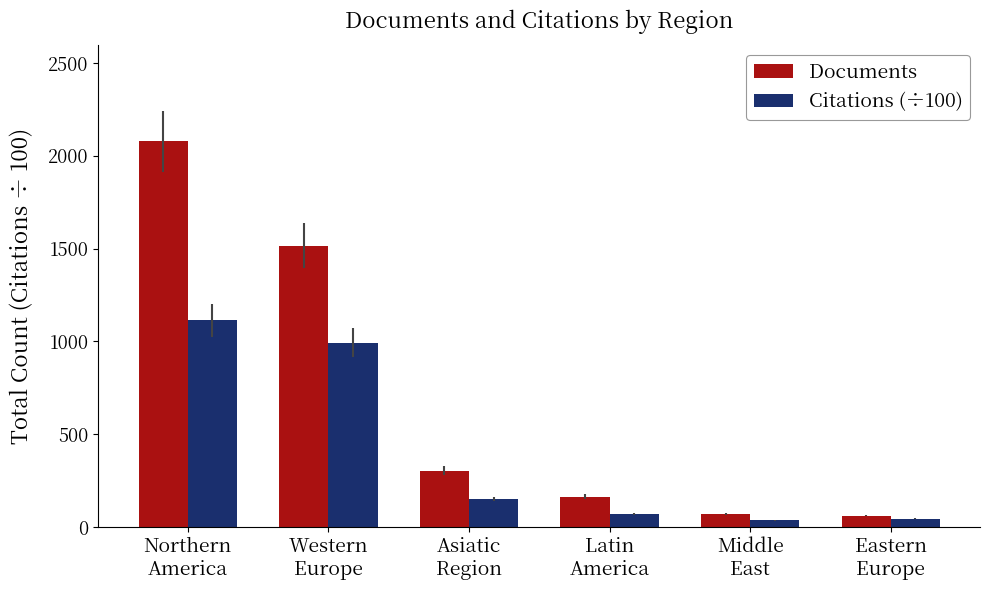

What is the difference between the maximum and minimum values in the Documents series?

2016